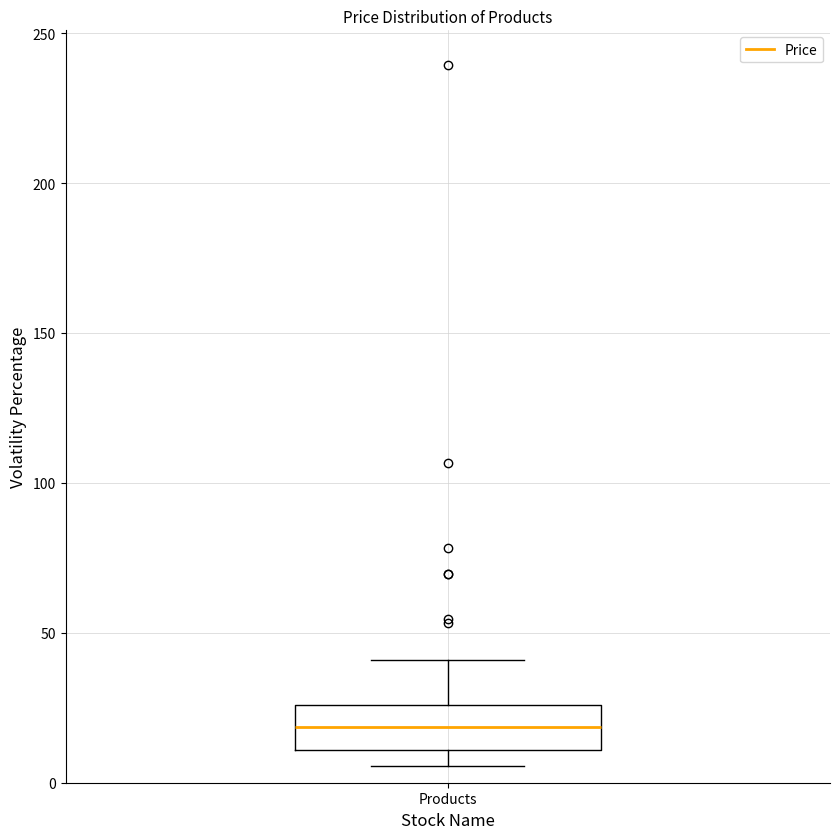

Read this box plot against the y-axis: the position of the median line, the range covered by the box, and the ends of both whiskers. The values are not printed on the chart, so give them approximately, as read against the axis.

median 20, box 10 to 25, whiskers 5 to 40